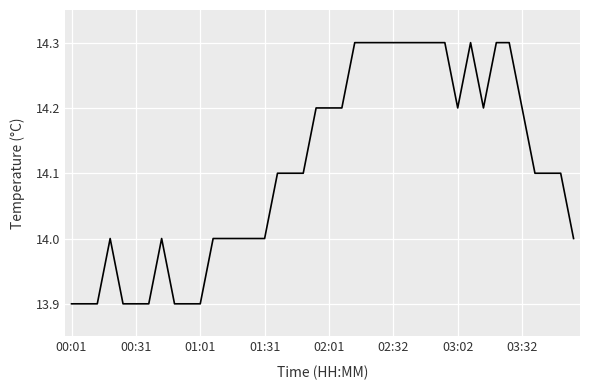

What is the smallest value displayed?

13.9